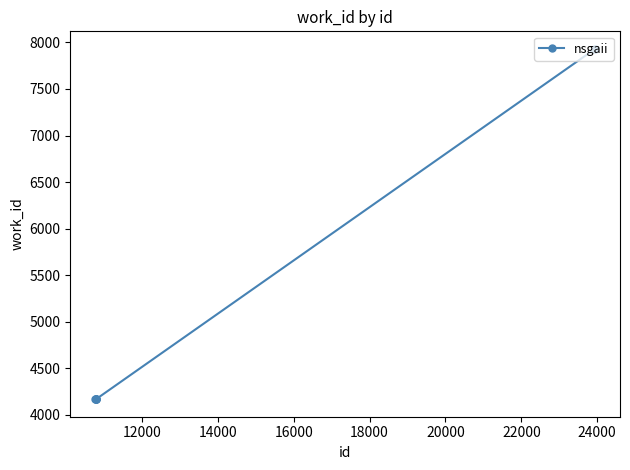

What is the maximum value shown in the chart?

7931